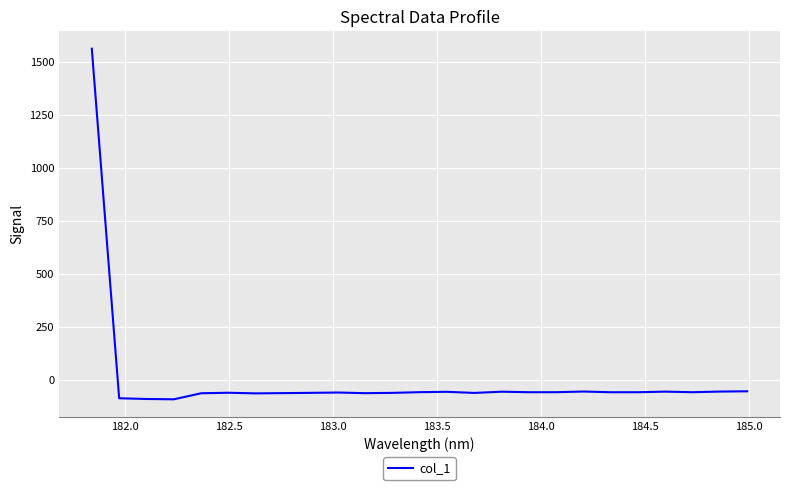

How many values are below zero?

24